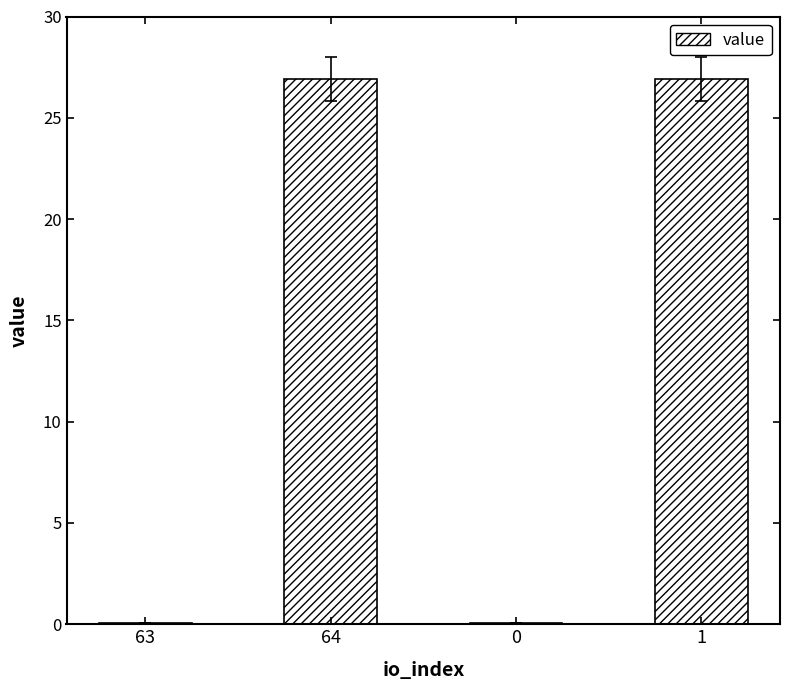

What is the change in value from 63 to 1?

+26.8